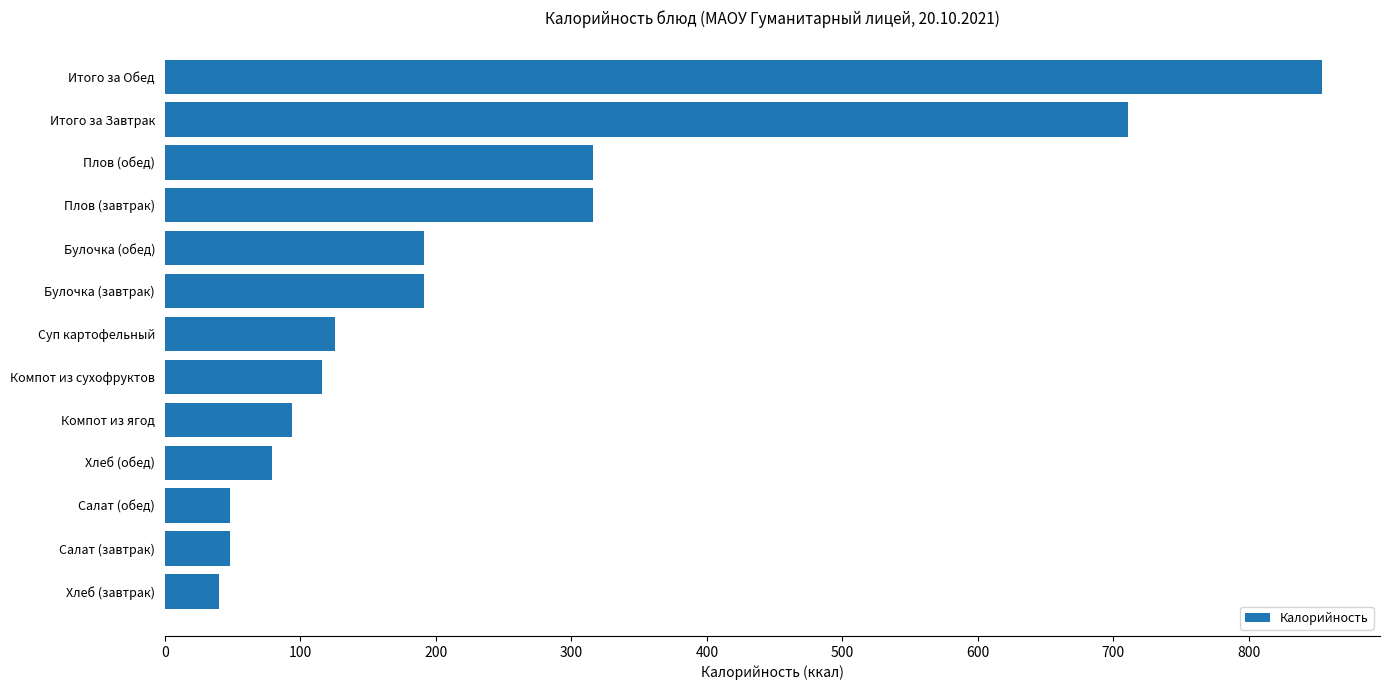

What is the difference between the maximum and minimum values?

814